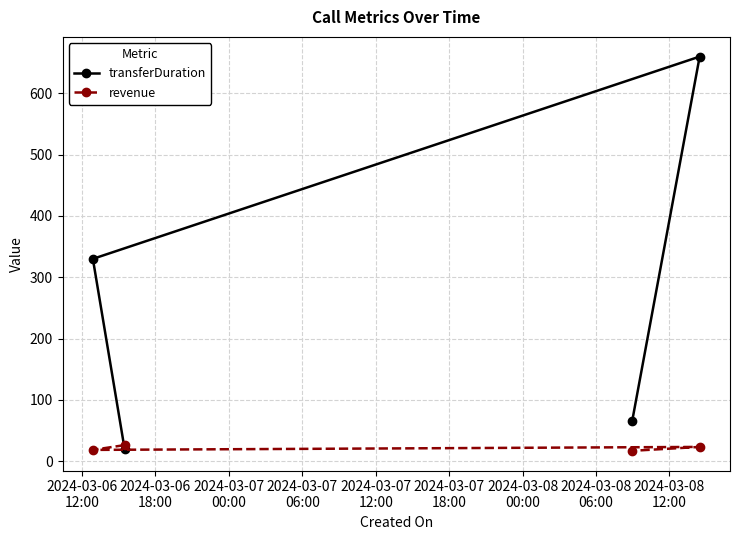

What is the difference between the second highest and minimum values in the transferDuration series?

311.0